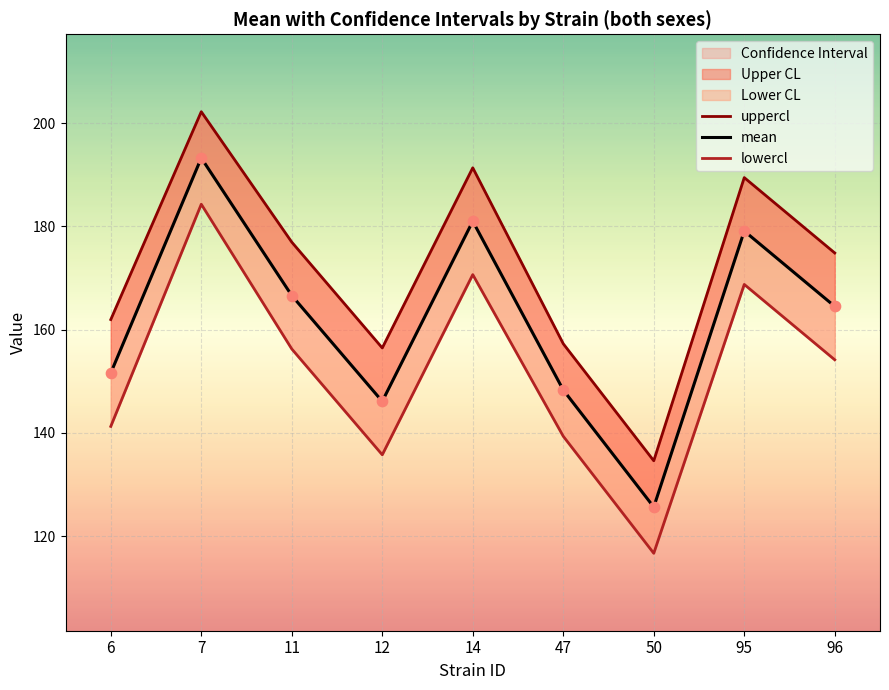

Which series has the widest spread of Y values?

uppercl